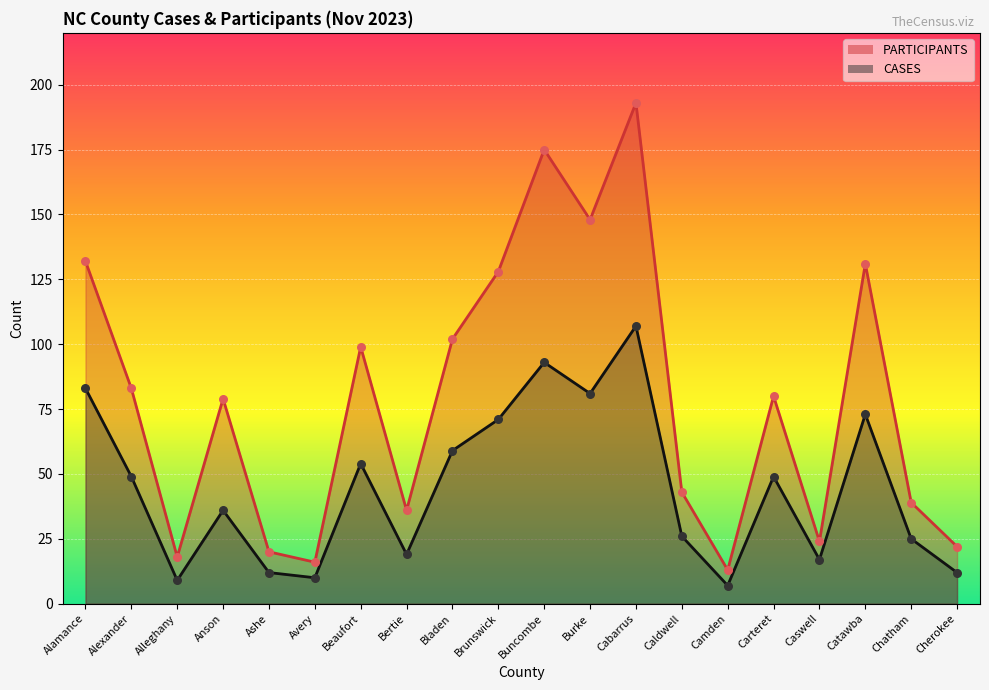

What are all the series names shown in the legend?

PARTICIPANTS, CASES